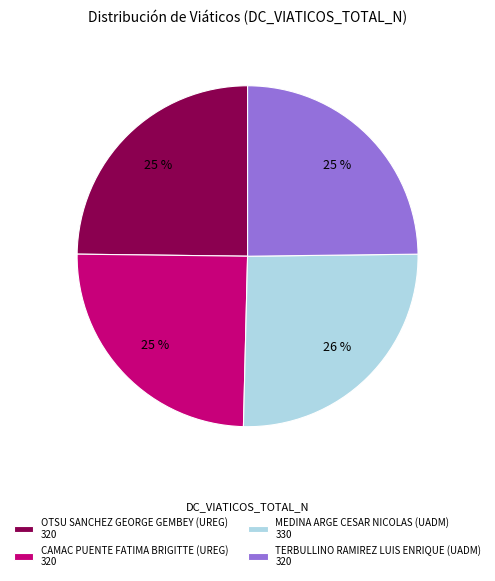

To the nearest percent, what is the average slice percentage?

25%